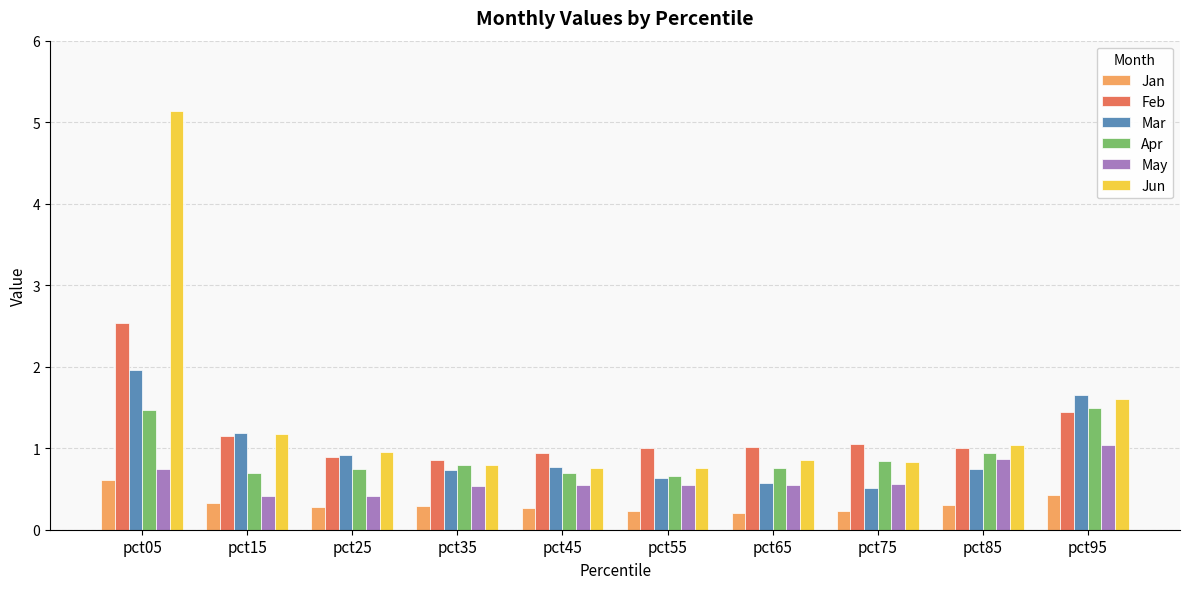

What is the difference between the Apr values at pct15 and pct05?

0.8